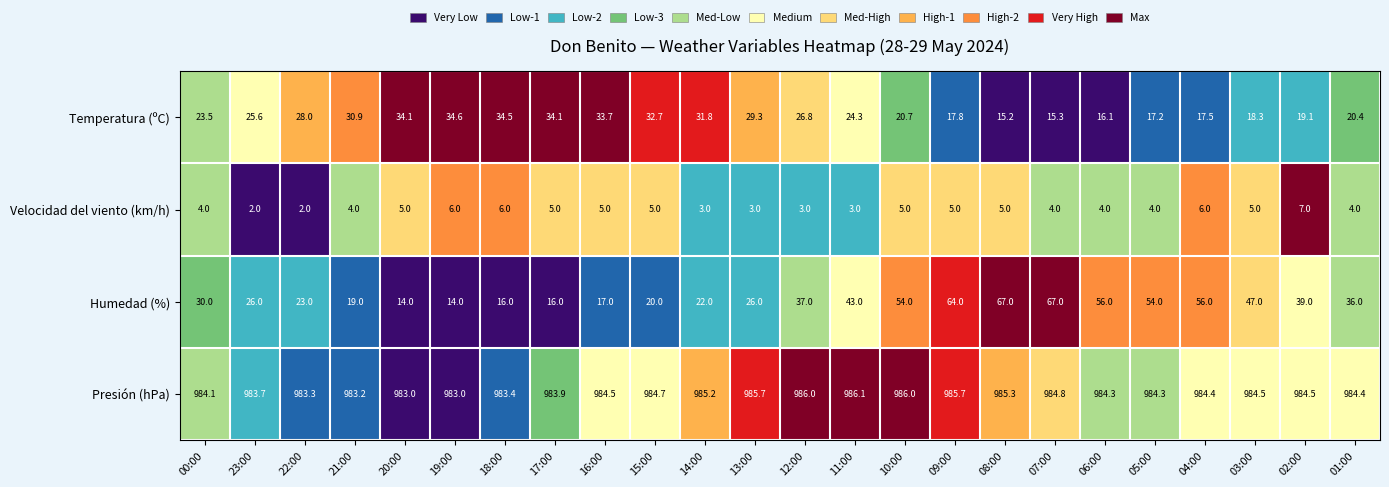

At 13:00, list the series in order from largest to smallest.

Presión (hPa), Temperatura (ºC), Humedad (%), Velocidad del viento (km/h)